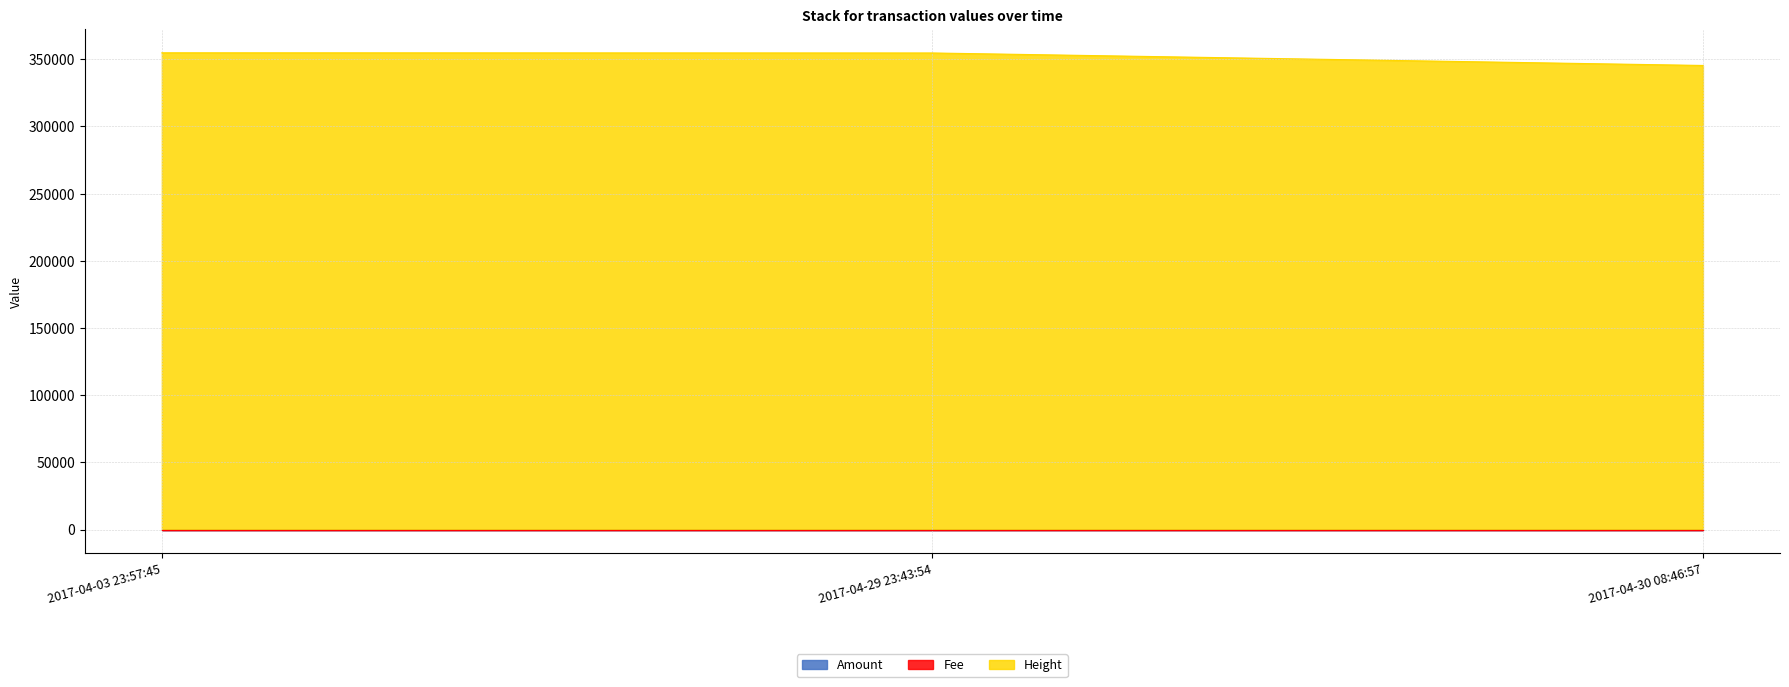

How many data points in Height are less than 354683?

1